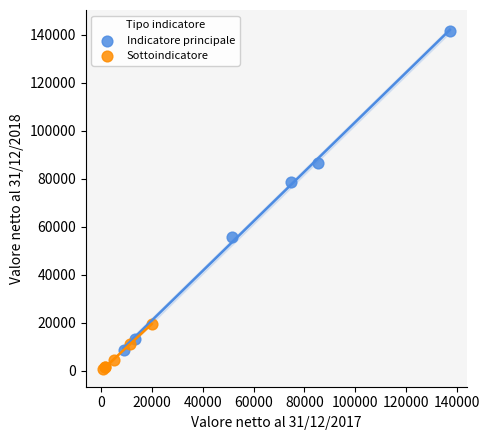

Which series has the widest spread of Y values?

Indicatore principale